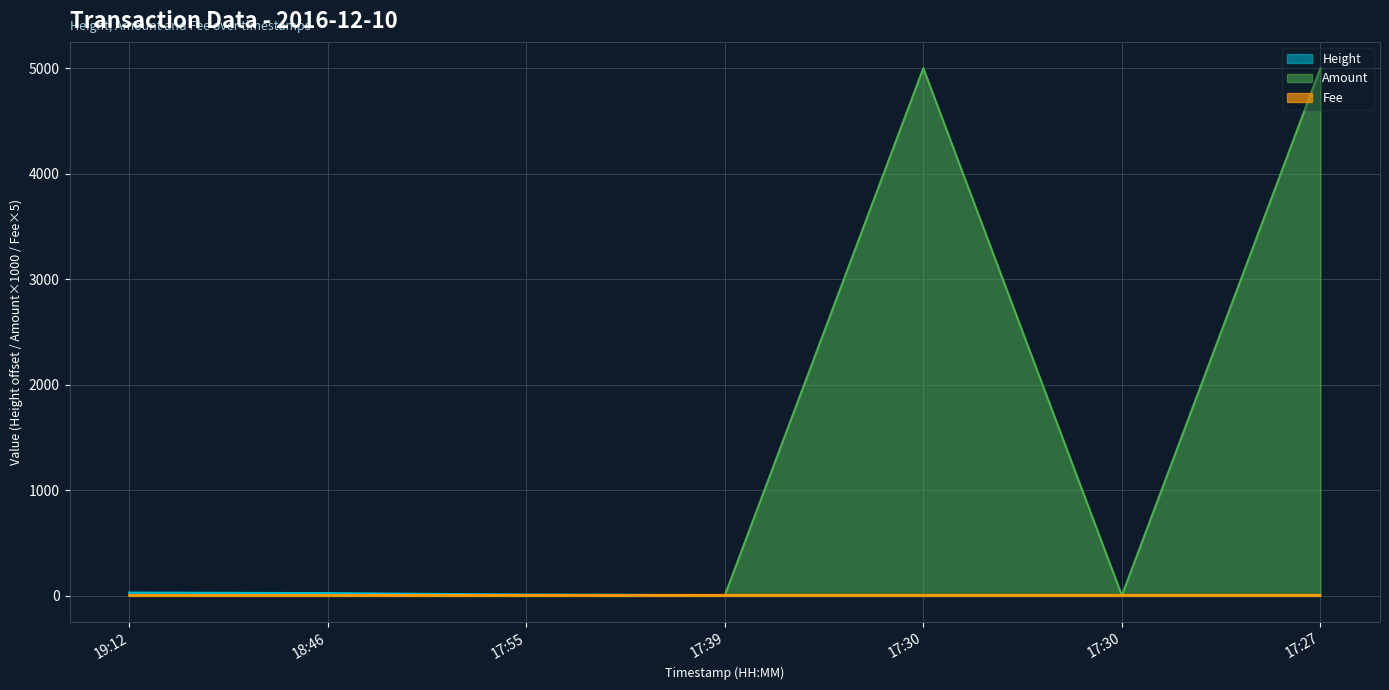

Does the chart have visible grid lines?

Yes